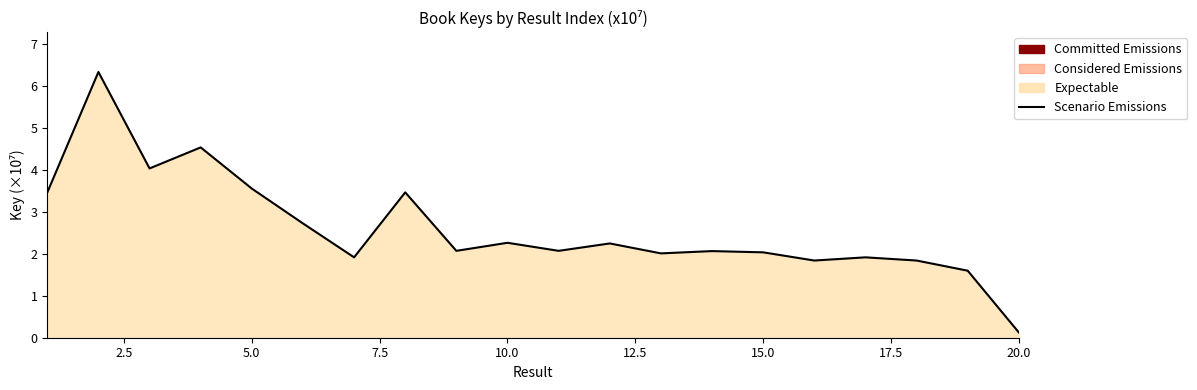

Does the chart have visible grid lines?

No